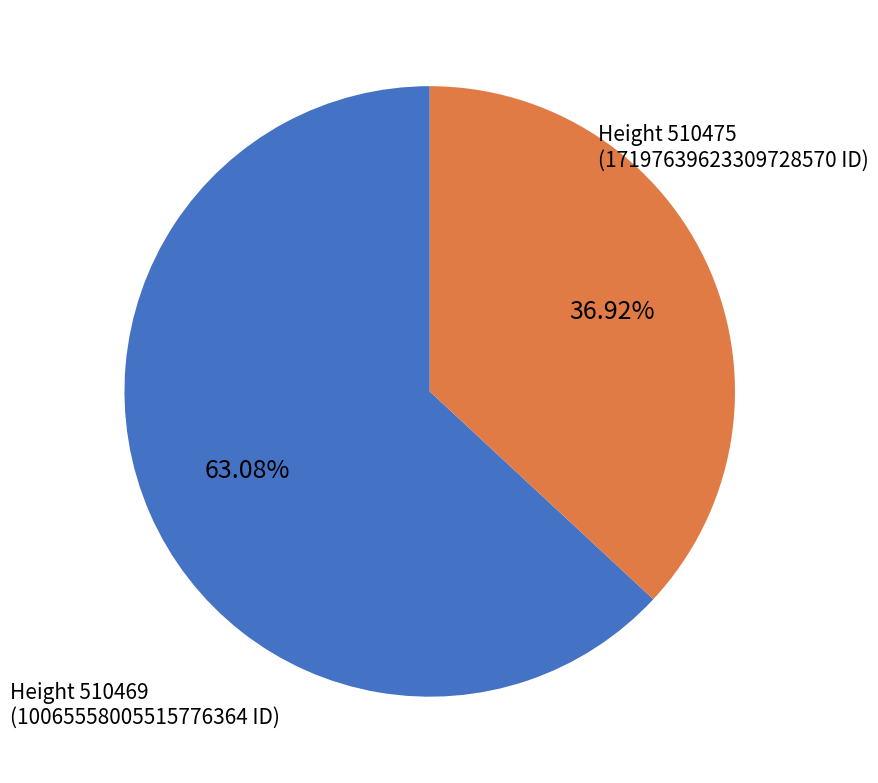

How many slices are in this pie chart?

2